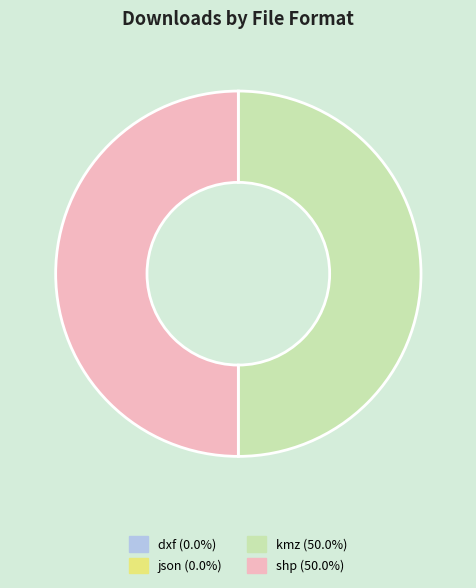

Count the number of slices in the pie.

4